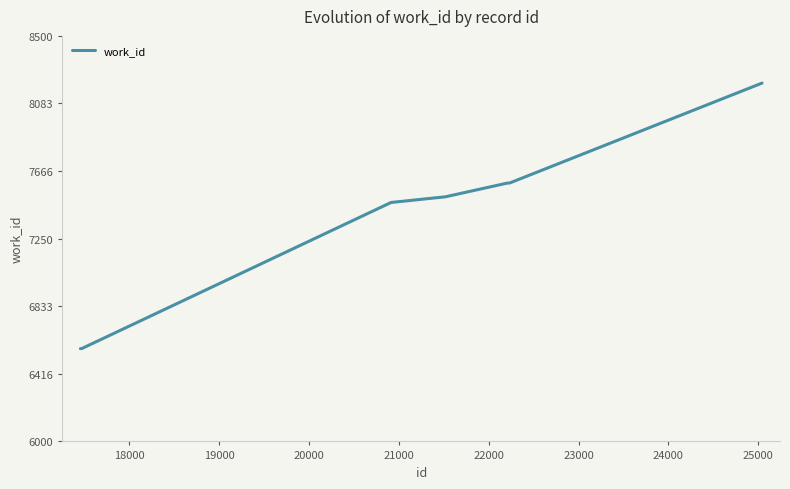

What is the minimum value shown in the chart?

6572